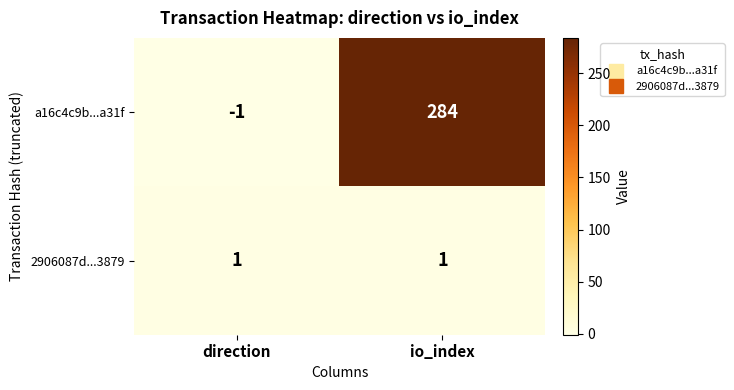

What value does the a16c4c9b...a31f series have at io_index?

284